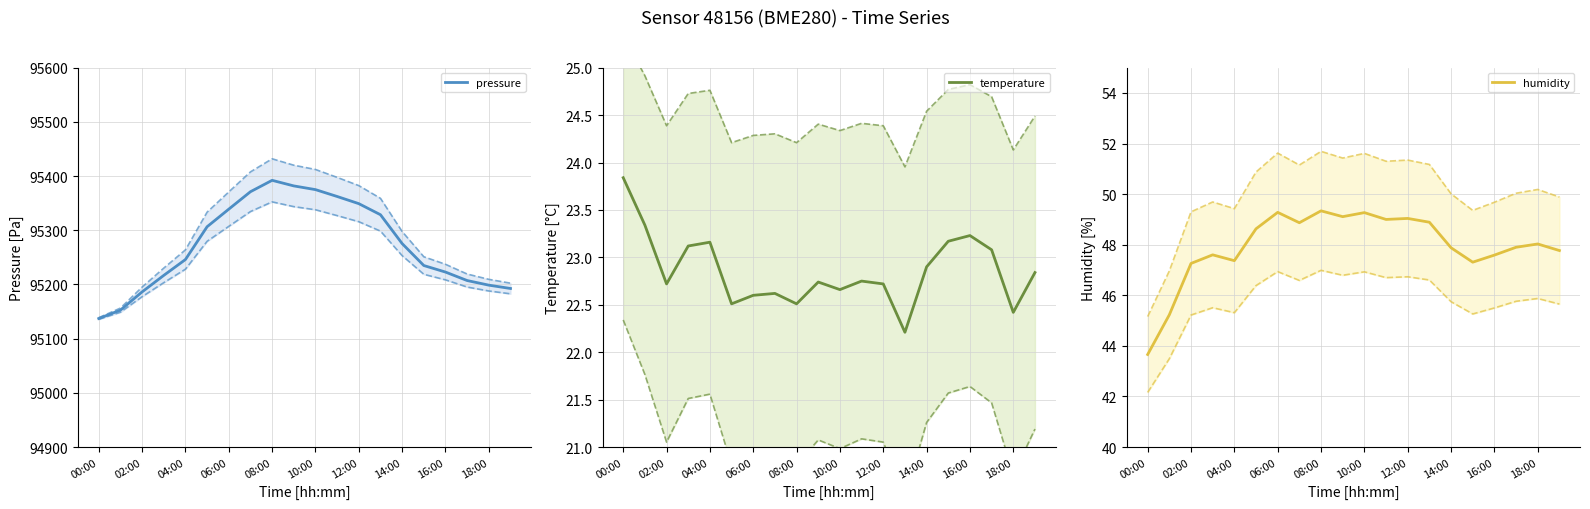

How many lines are shown in the chart?

3